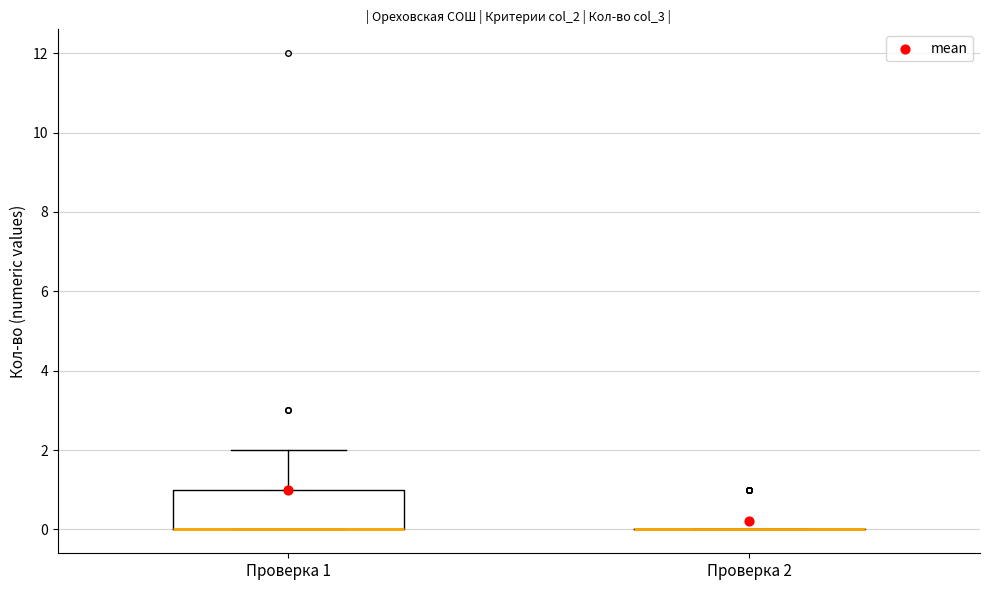

Which box is the tallest, from its lower edge to its upper edge?

Проверка 1